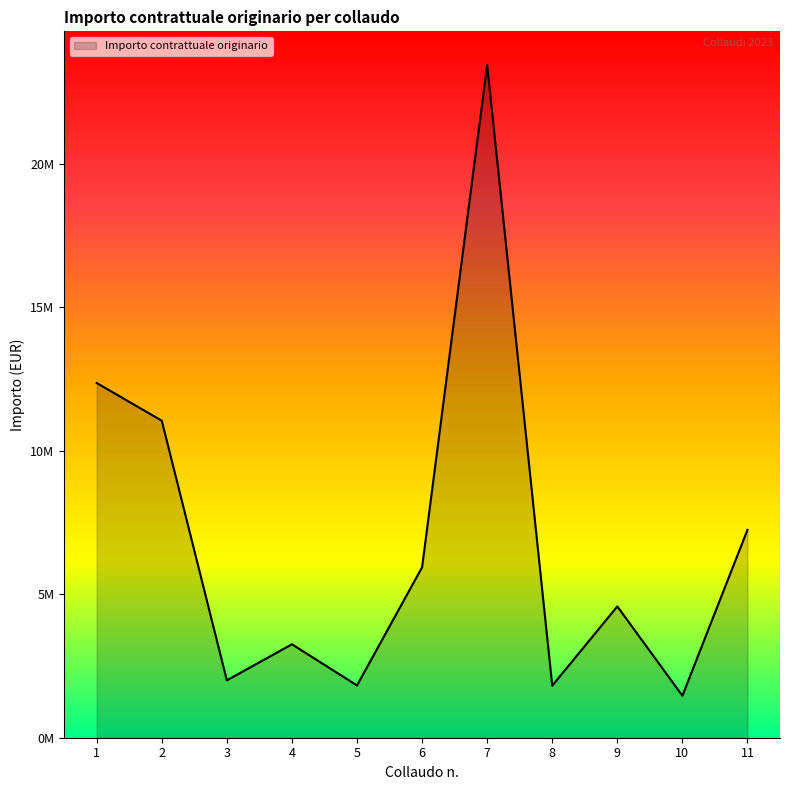

Reading left to right, list all the values displayed in this chart.

1=12362048.9	2=11047774.7	3=2000000.0	4=3256710.1	5=1822167.1	6=5939838.8	7=23444460.5	8=1814230.6	9=4576472.8	10=1463428.2	11=7244693.7